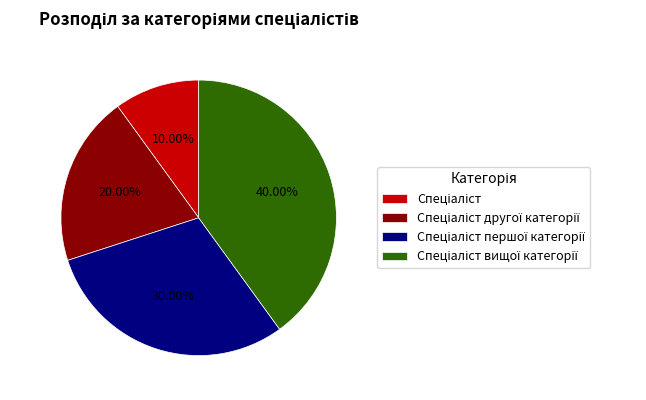

Is there a majority slice in this chart?

No